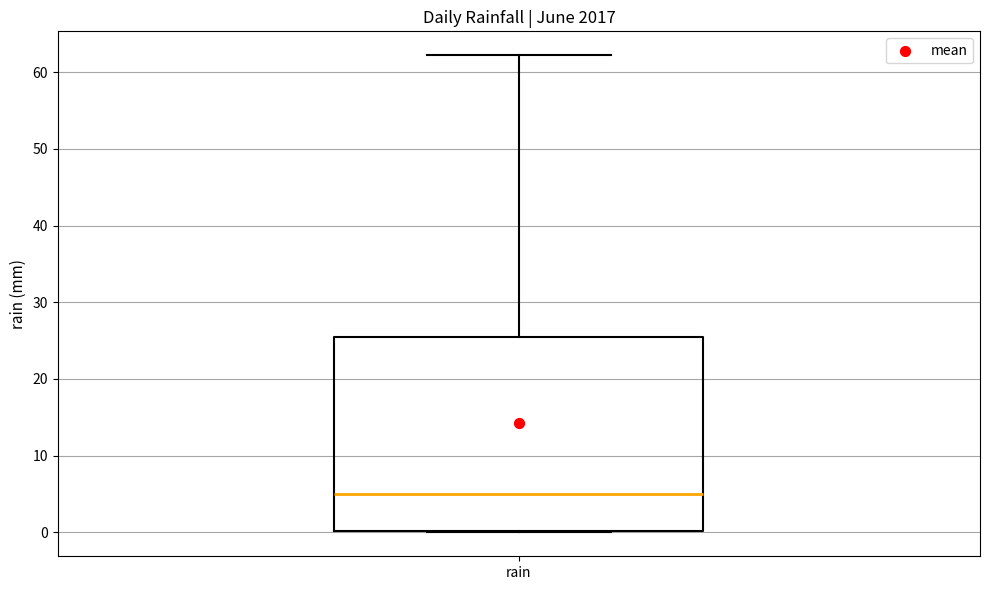

Where does the upper whisker of the box for rain end on the y-axis? The values are not printed on the chart, so give them approximately, as read against the axis.

62